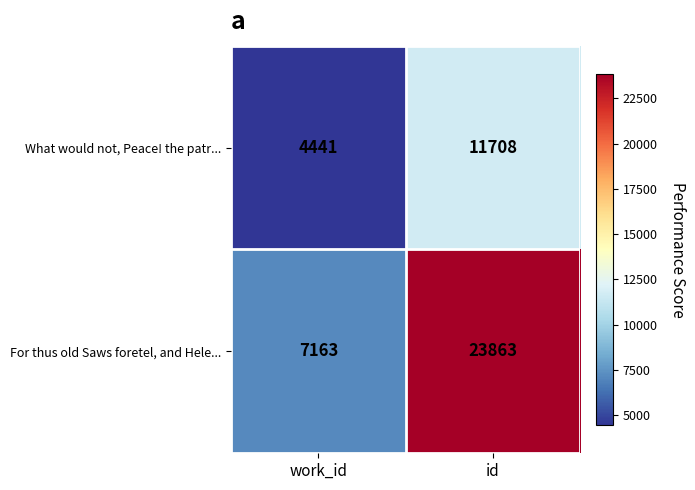

List the labels in order of For thus old Saws foretel, and Hele... value, smallest first.

work_id, id